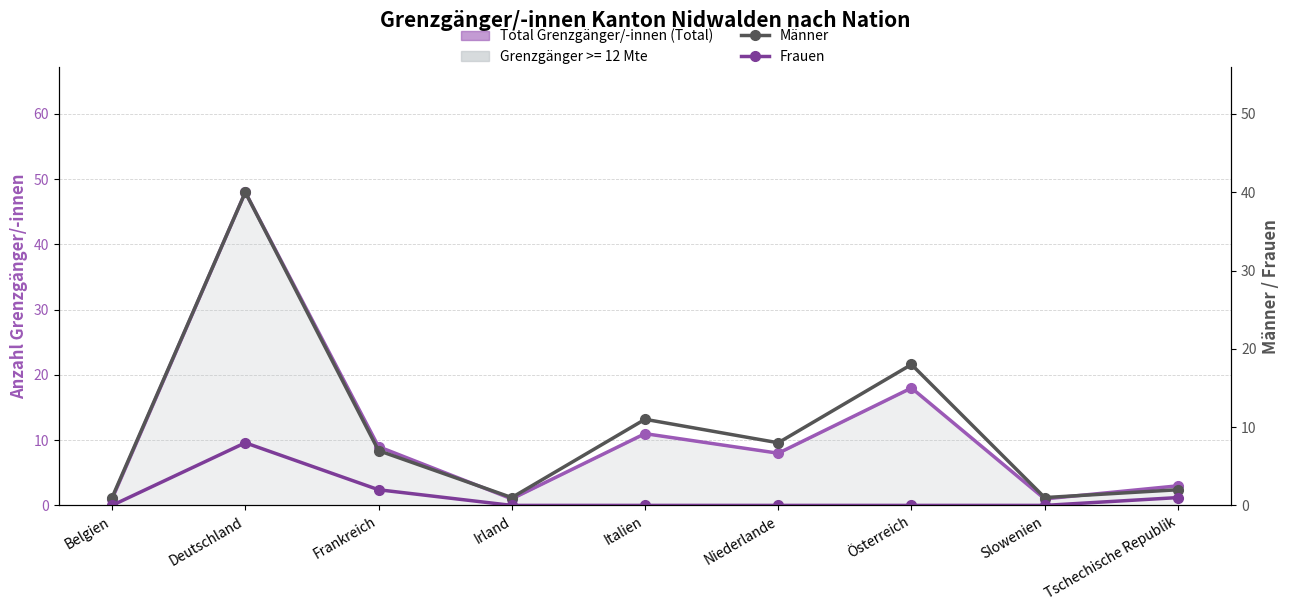

Is it true that Männer equals 7 at Frankreich?

True